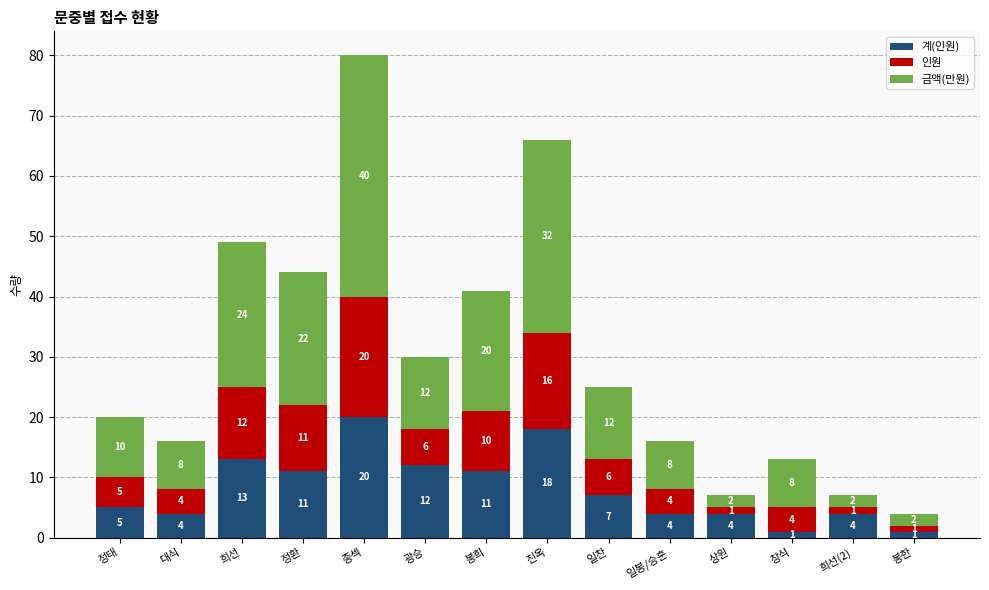

How many categories are shown in the chart?

14